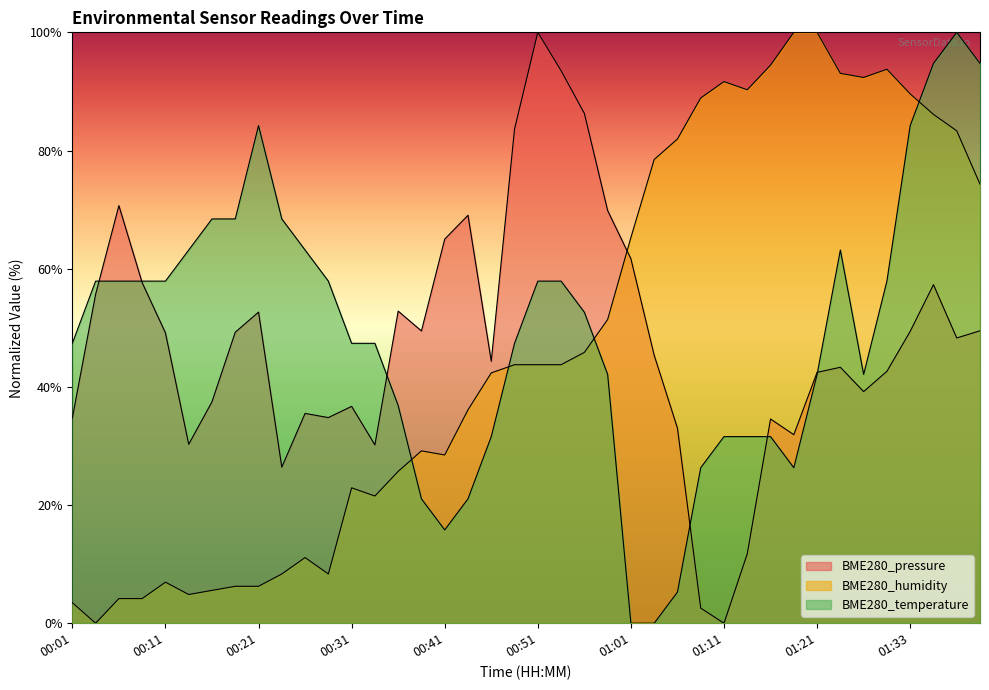

True or false: BME280_pressure has a value of 61.7 at 01:01.

True